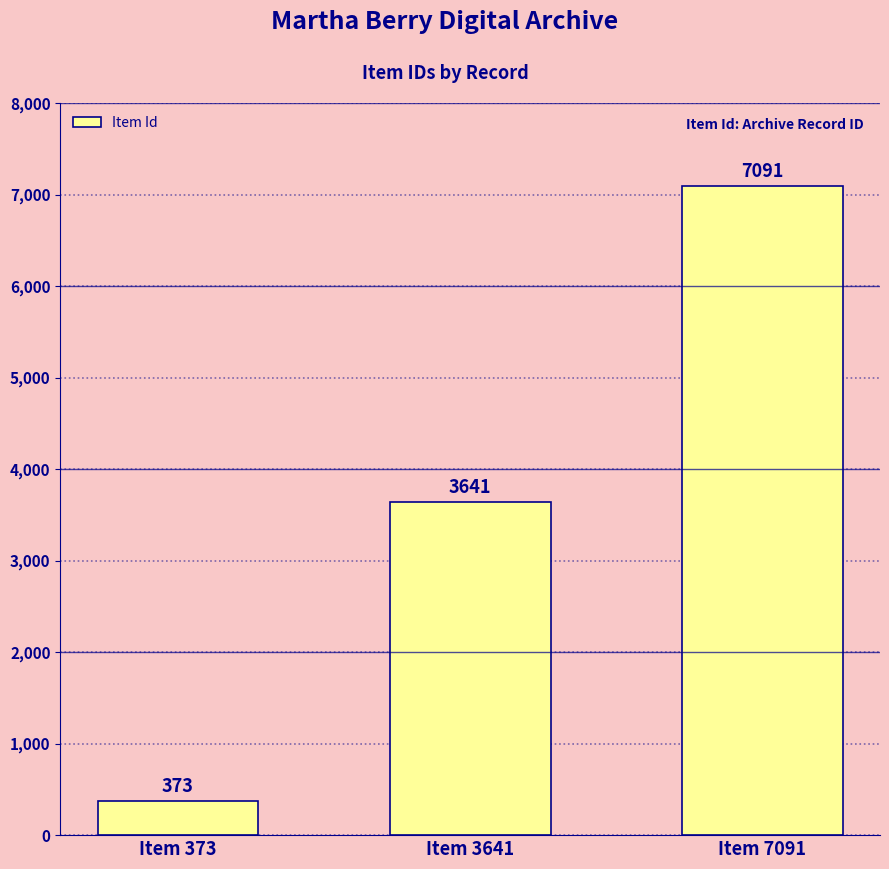

Which category has the lowest value across all series?

Item 373